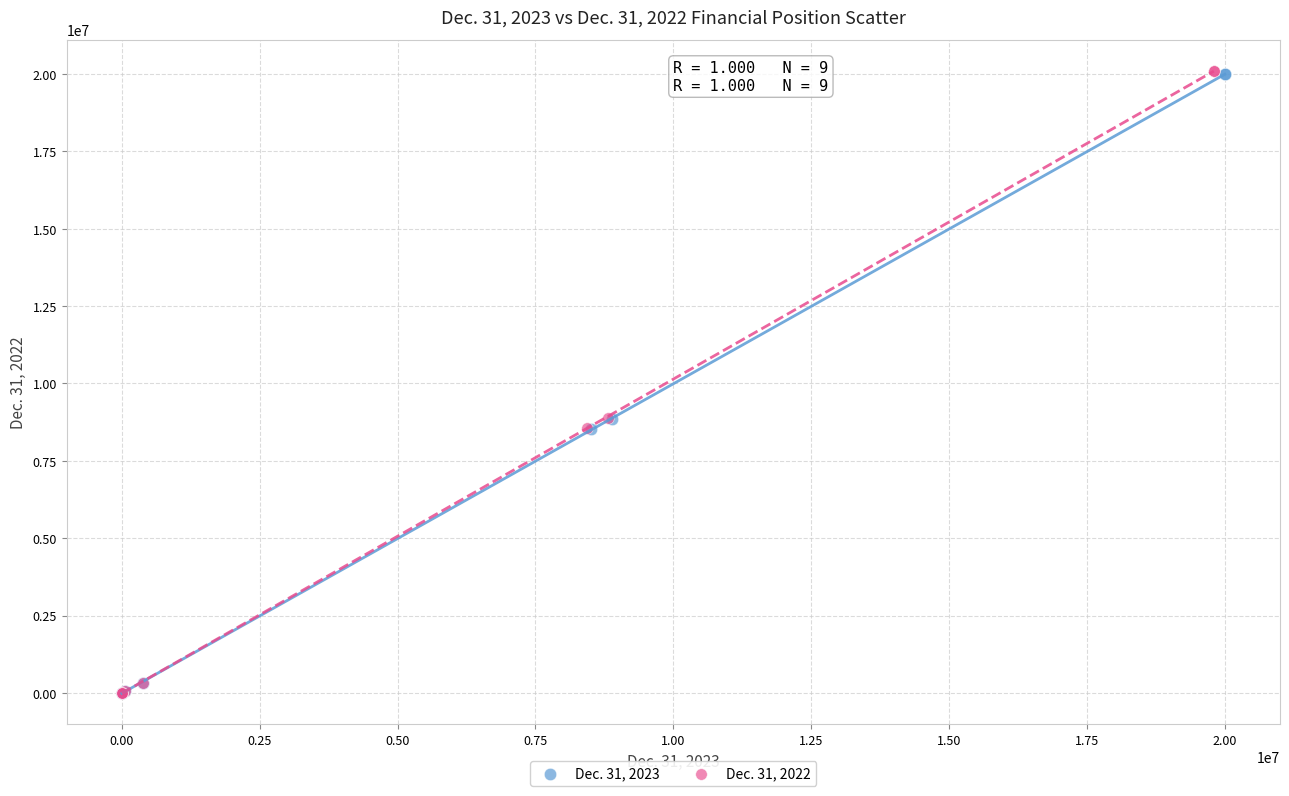

What are all the series names shown in the legend?

Dec. 31, 2023, Dec. 31, 2022